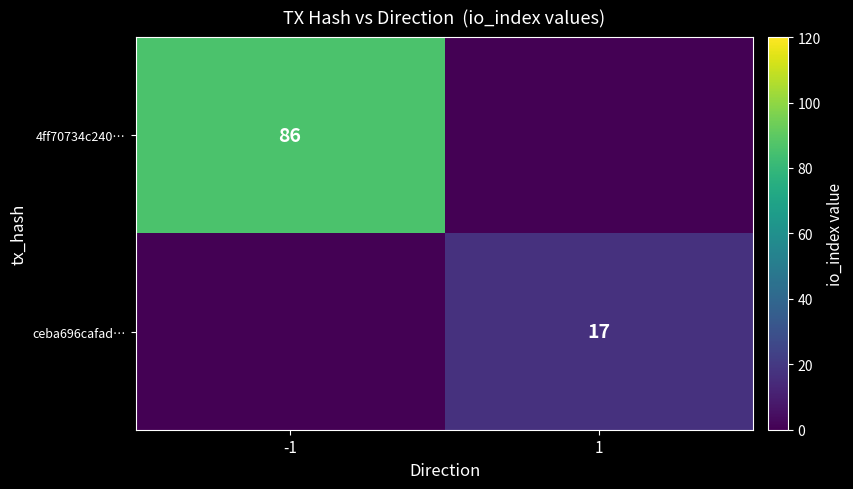

The ceba696cafad… series shows 23 at 1. True or false?

False